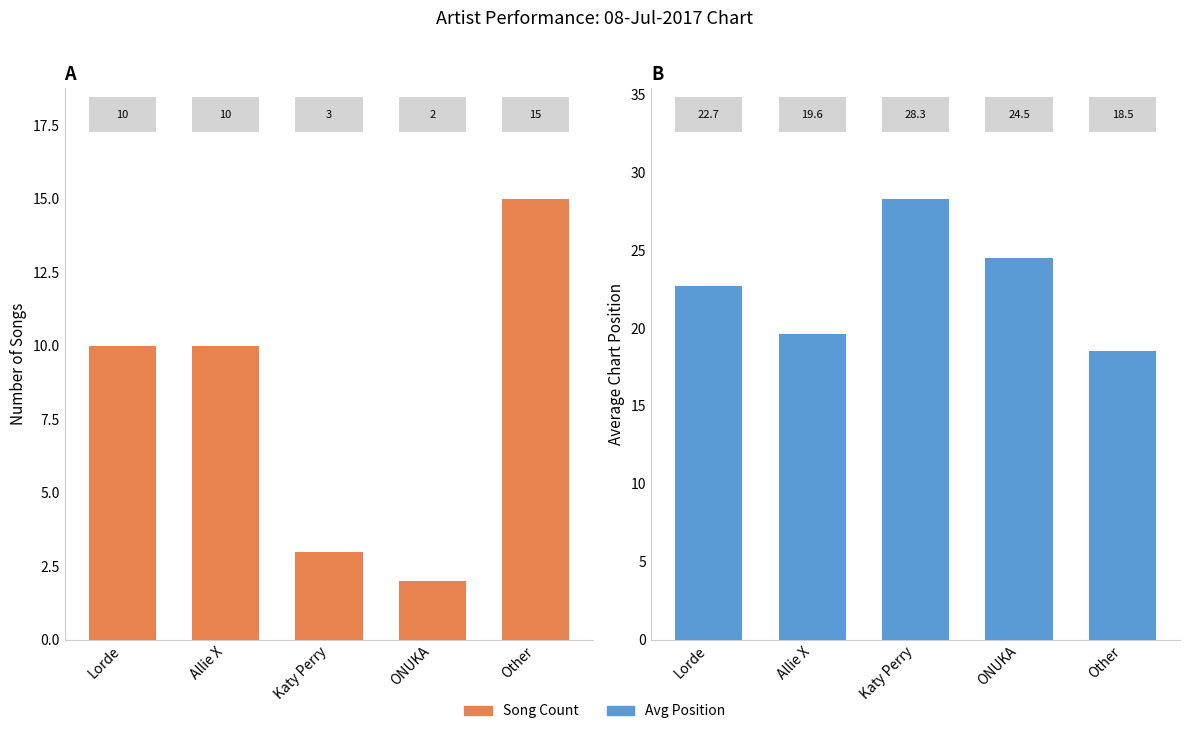

What is the greatest value displayed?

28.3